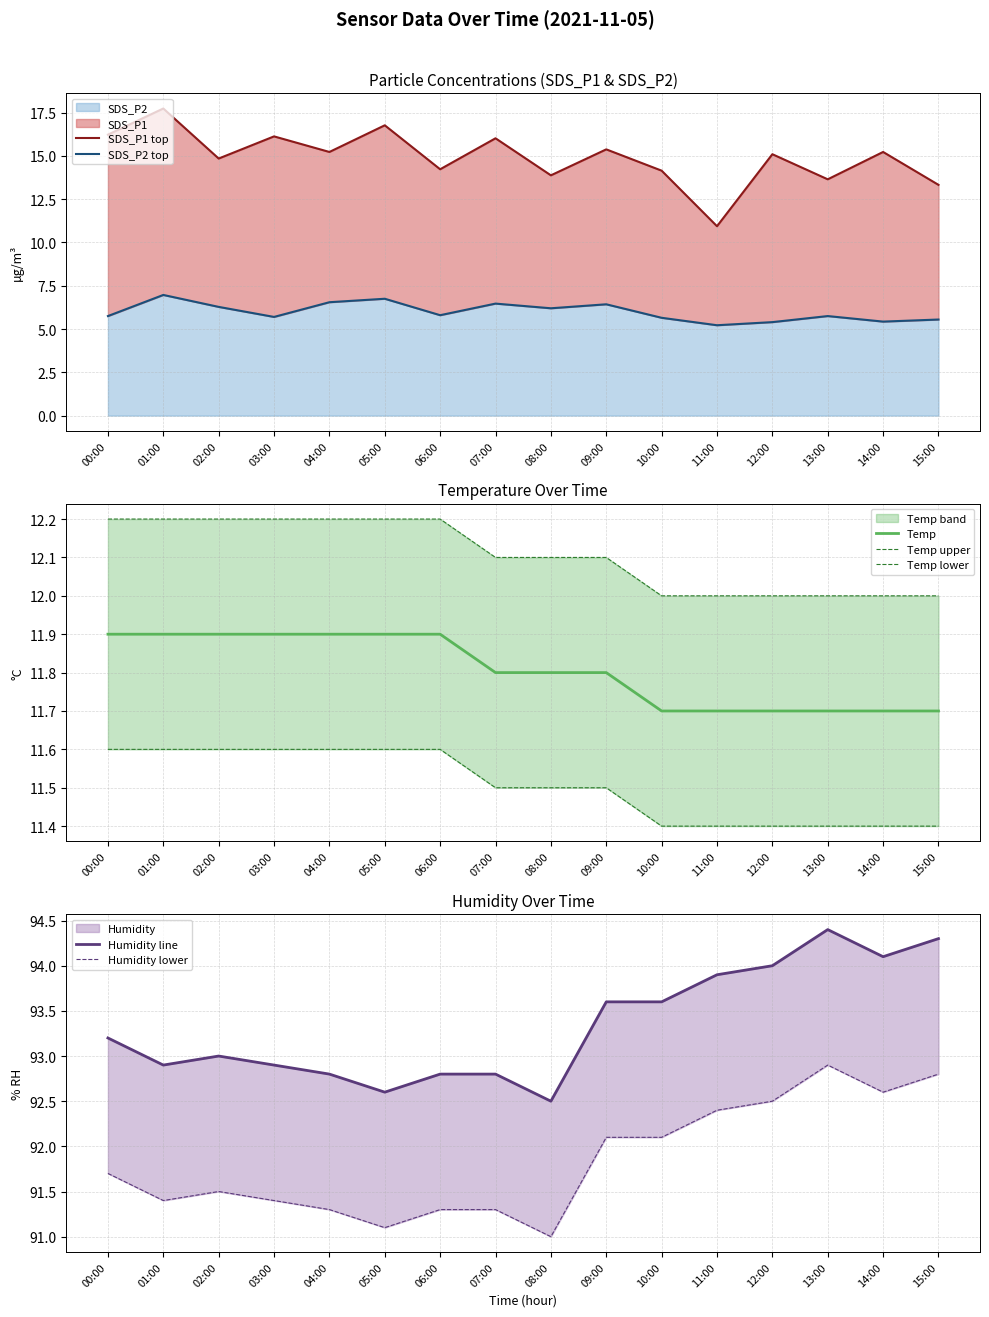

At how many categories does at least one series exceed 91?

16